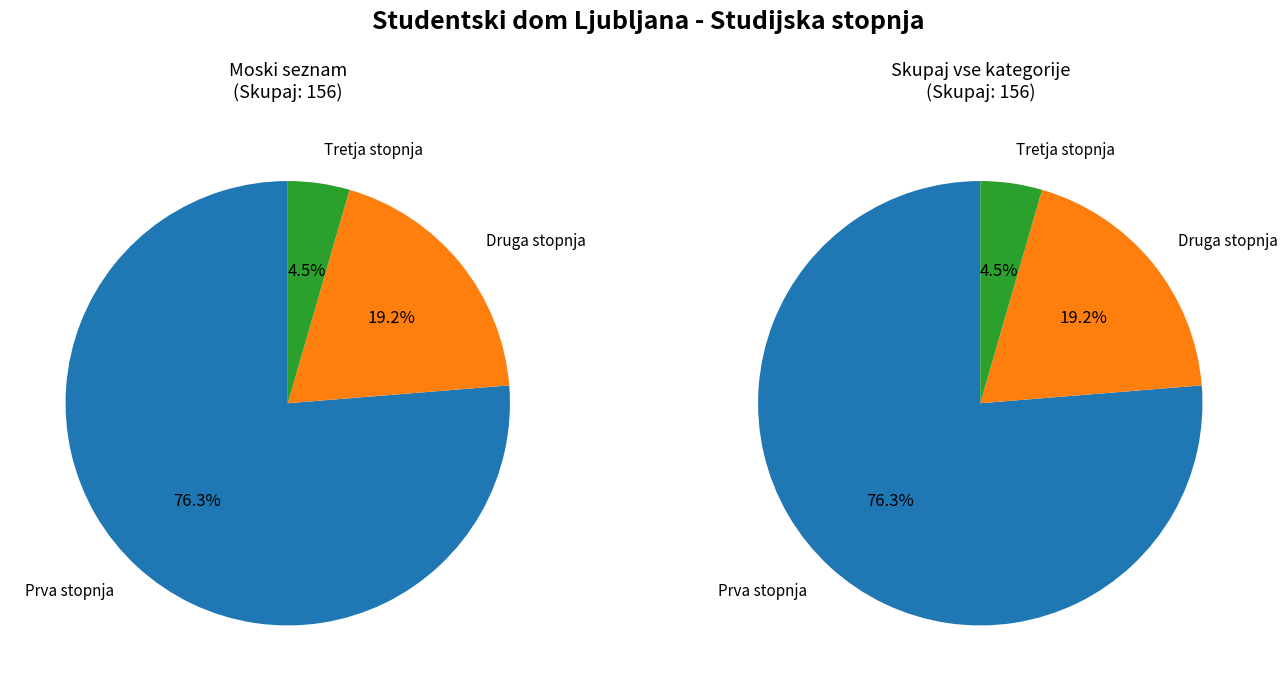

What is the change in value from Prva stopnja to Tretja stopnja?

-112